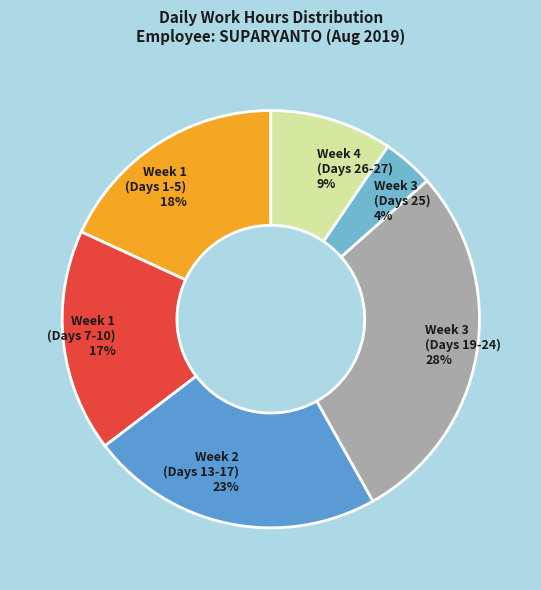

Combined, do Week 3 (Days 19-24) and Week 2 (Days 13-17) account for over 50%?

Yes